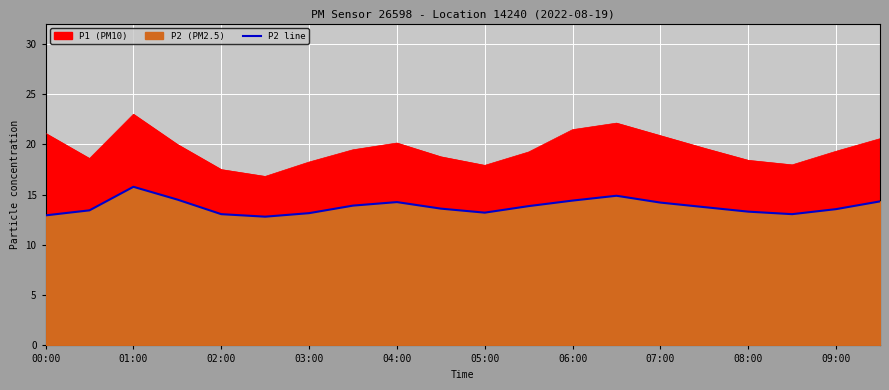

What is the sum of all values?

275.9